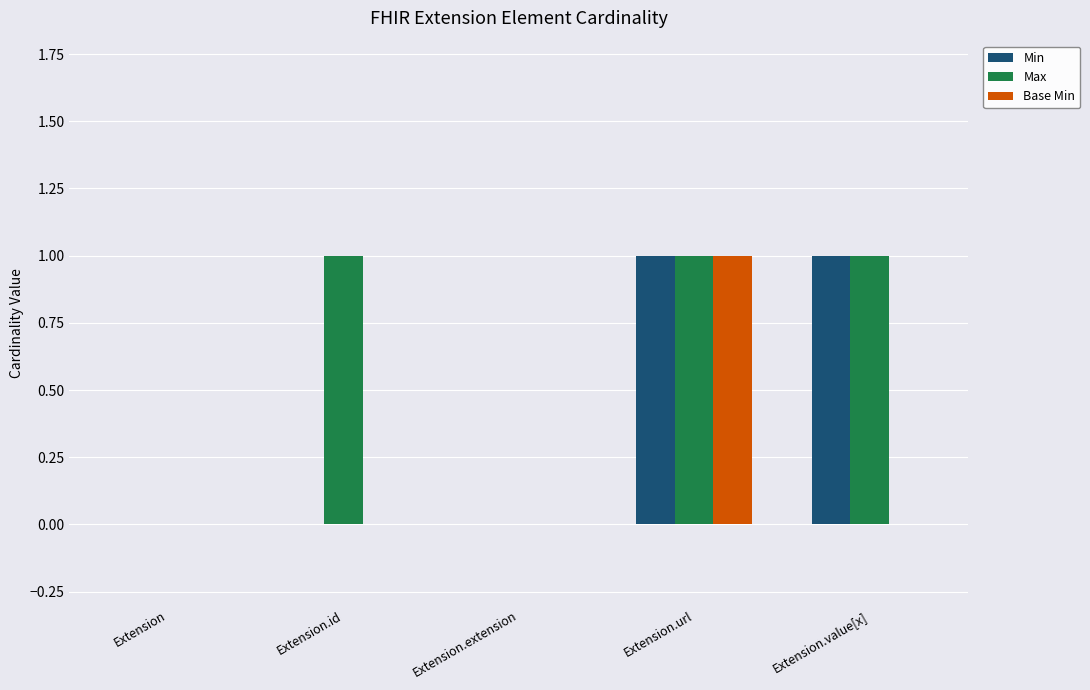

At which category is the sum across all series the highest?

Extension.url